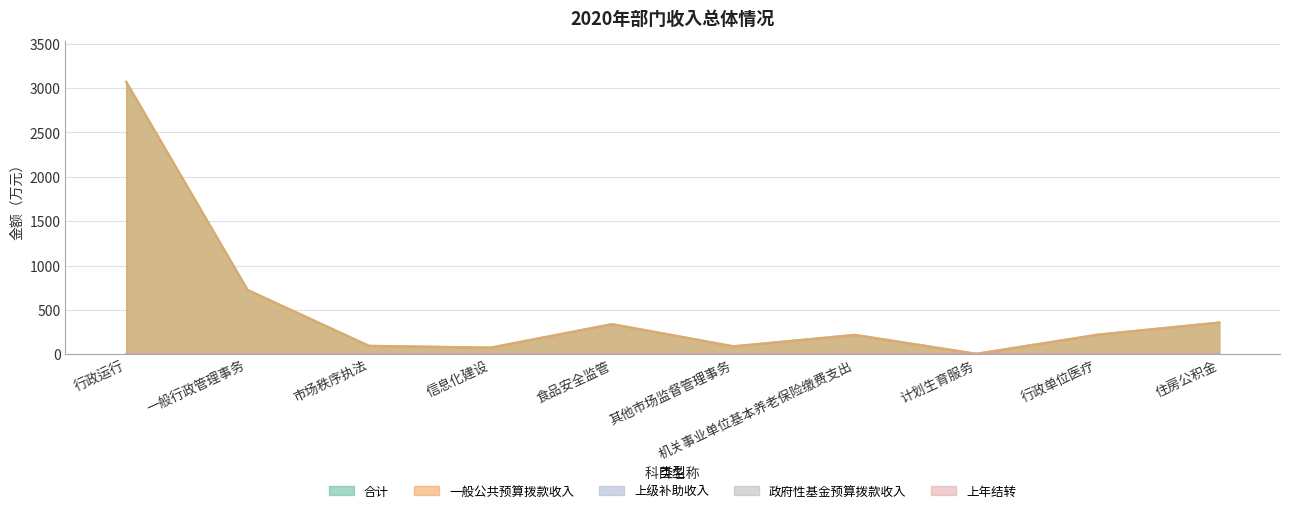

True or false: 上级补助收入 and 一般公共预算拨款收入 cross at least once.

False